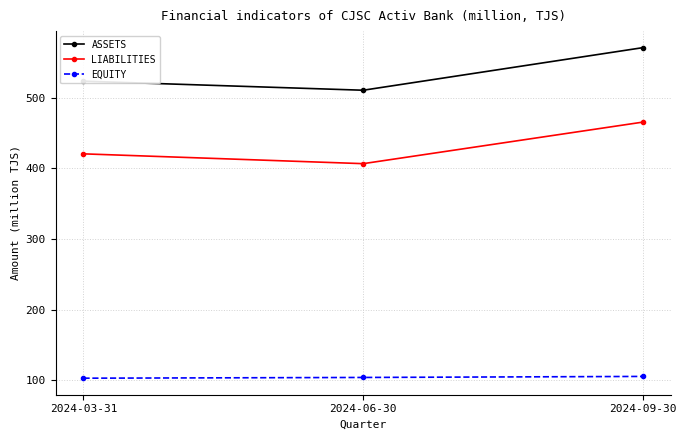

At which label does LIABILITIES first exceed 420?

2024-03-31